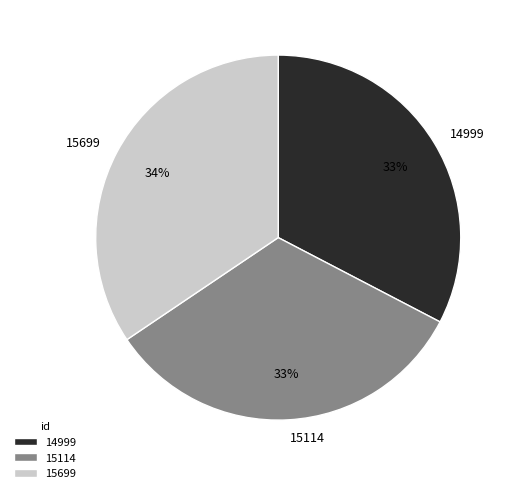

Is 14999 the majority of the pie?

No